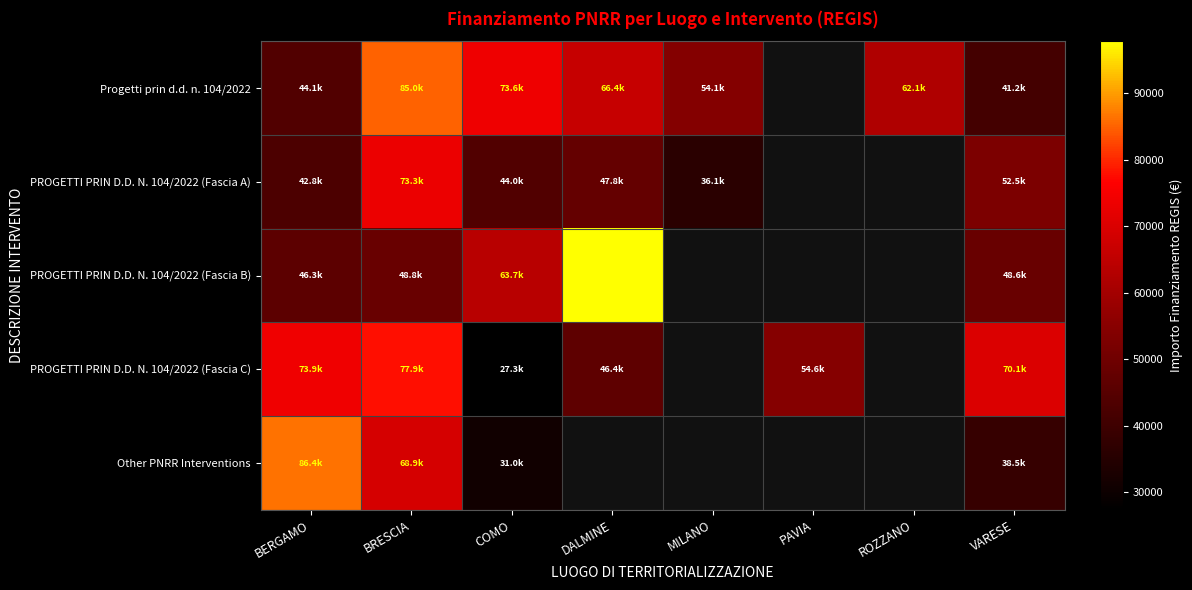

List the labels in order of Progetti prin d.d. n. 104/2022 value, smallest first.

VARESE, BERGAMO, MILANO, ROZZANO, DALMINE, COMO, BRESCIA, PAVIA